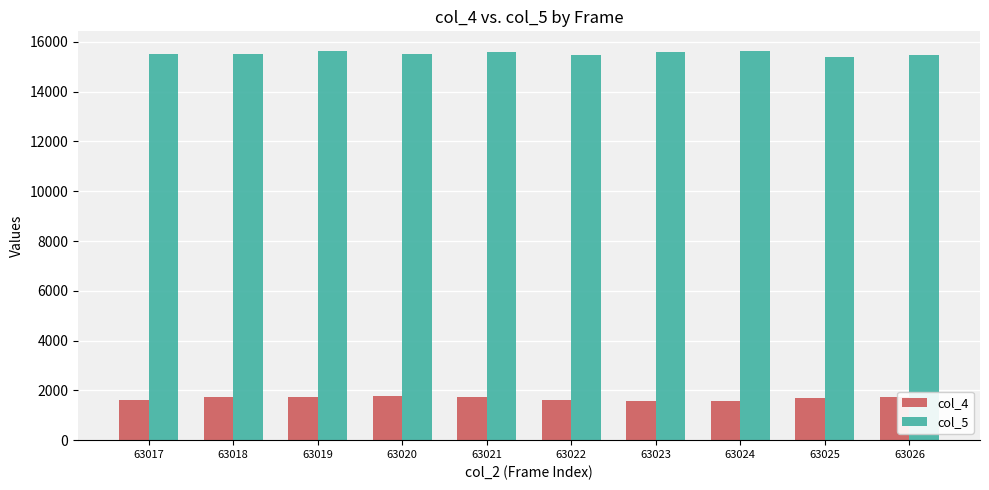

What is the sum of the col_4 values at 63025 and 63019?

3450